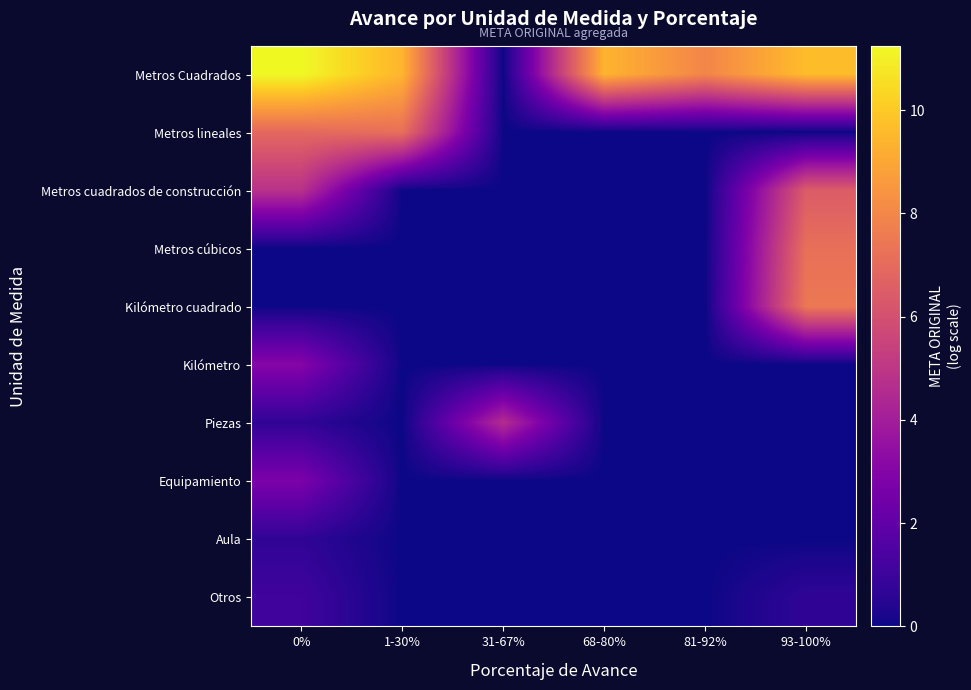

Which has a higher value, 31-67% or 93-100%?

93-100%